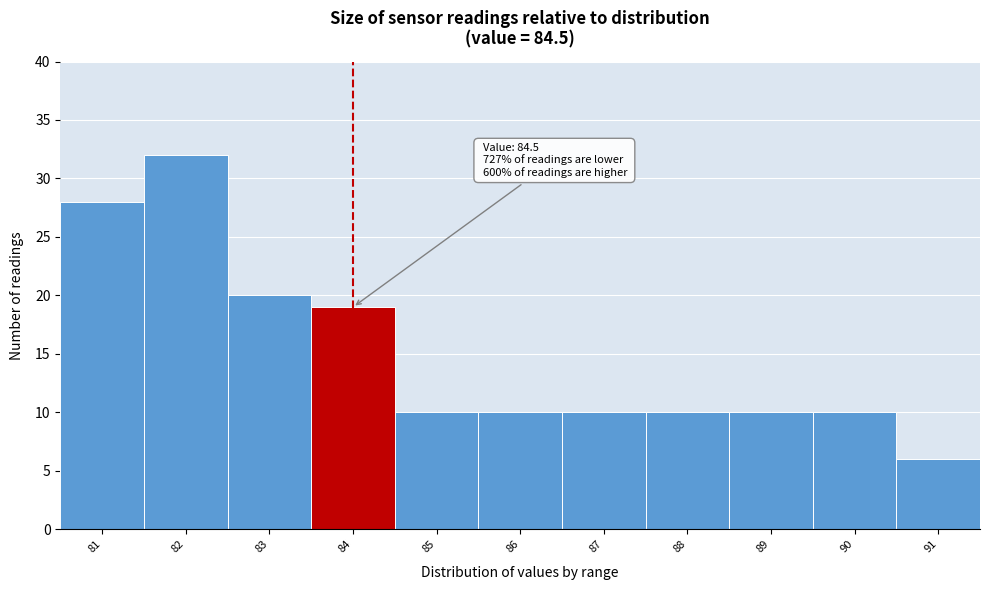

Reading right to left, list all the values displayed in this chart.

91=6	90=10	89=10	88=10	87=10	86=10	85=10	84=19	83=20	82=32	81=28